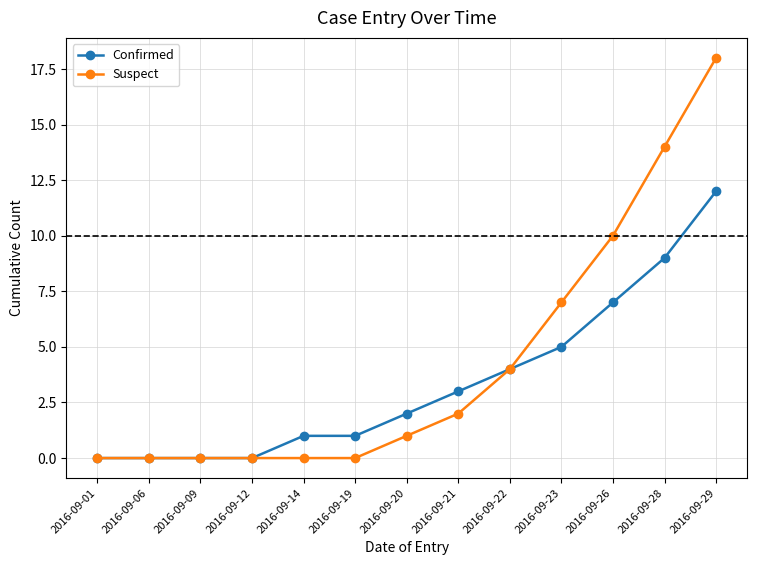

At how many categories does at least one series exceed 15?

1